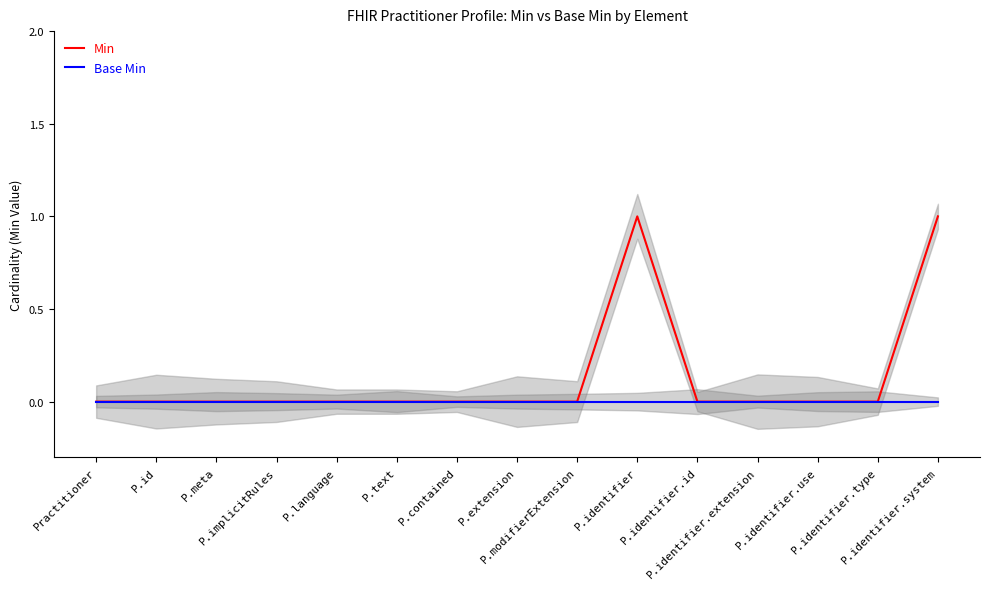

Is it true that Base Min equals 0 at P.identifier.type?

True